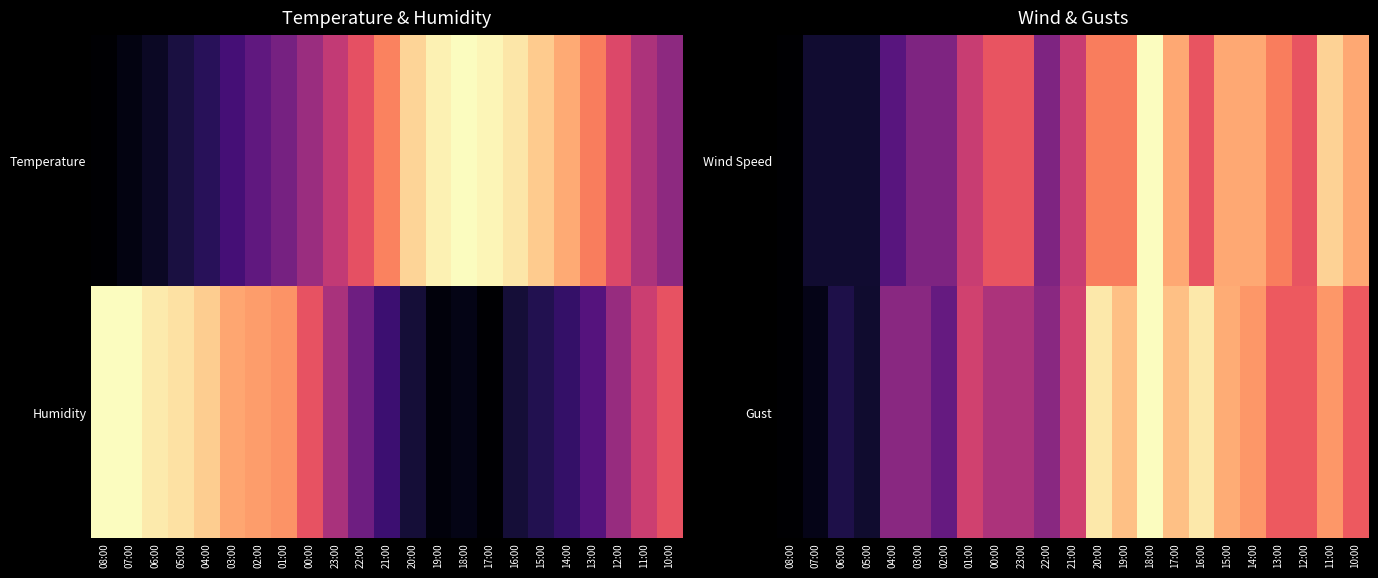

The value of Wind Speed at 04:00 is 0.3. True or false?

True